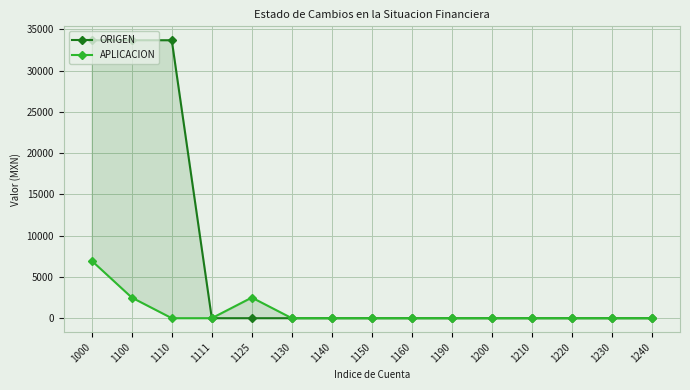

What is the difference between the highest and lowest values at 1125?

2500.0